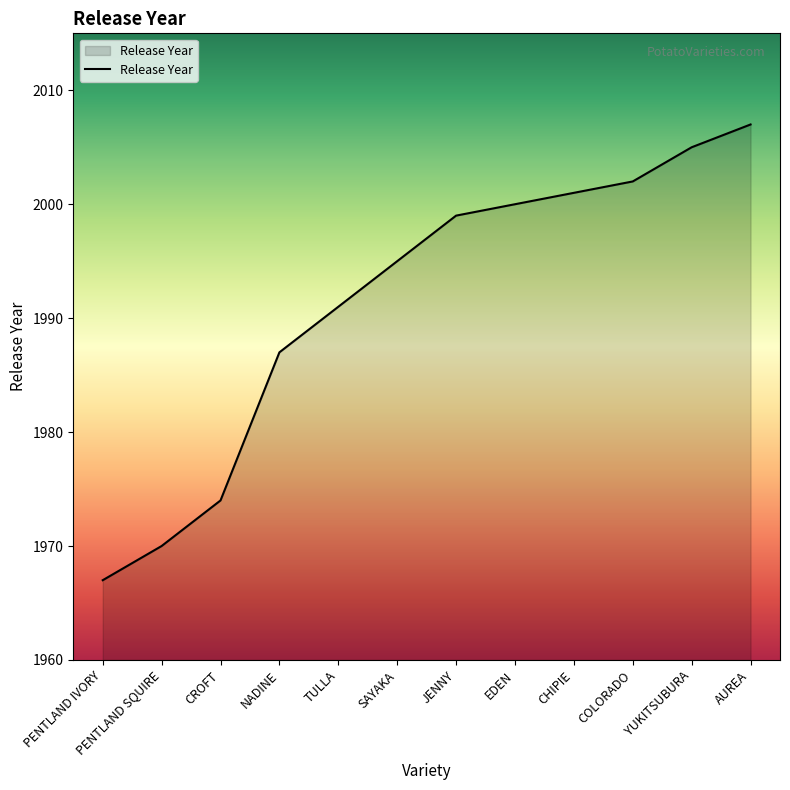

Is it true that the value at JENNY is 1999?

True